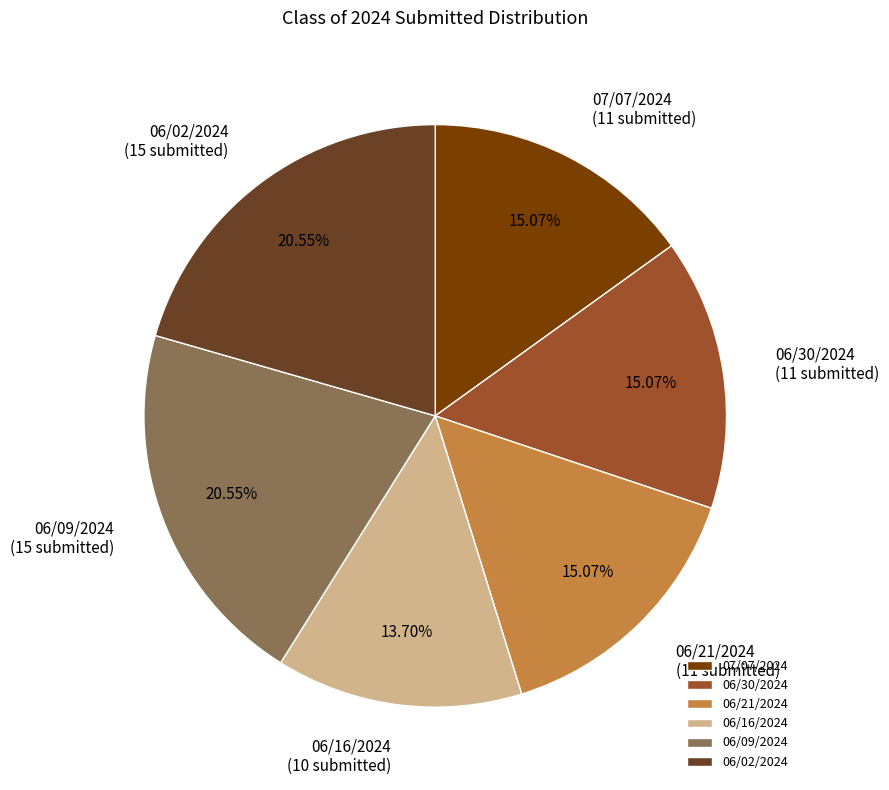

To the nearest percent, what portion does 06/16/2024 represent?

14%